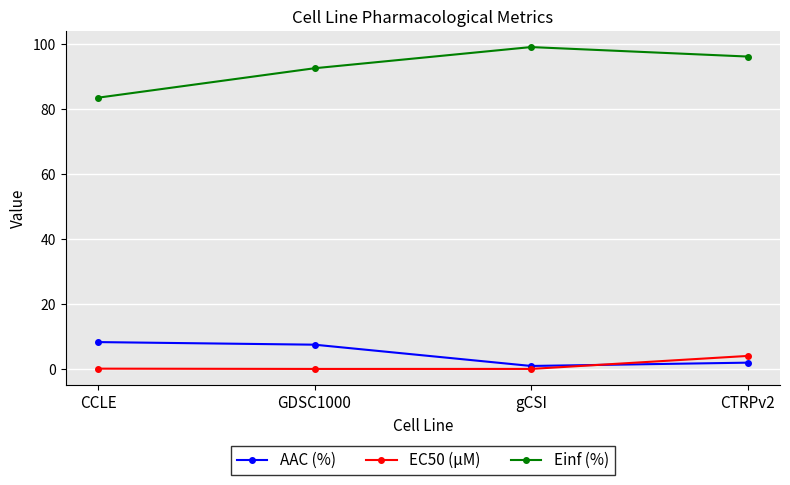

Where does the AAC (%) series first go above 7?

CCLE